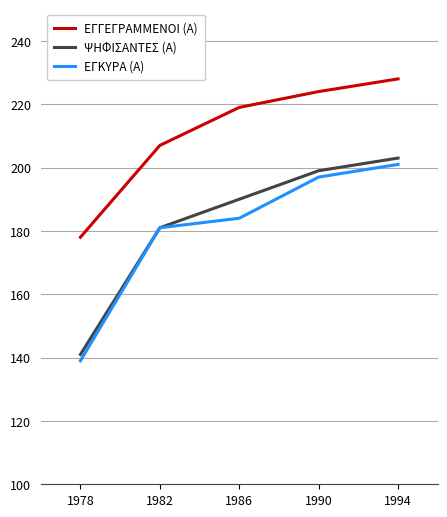

What is the total value across all series at 1990?

620